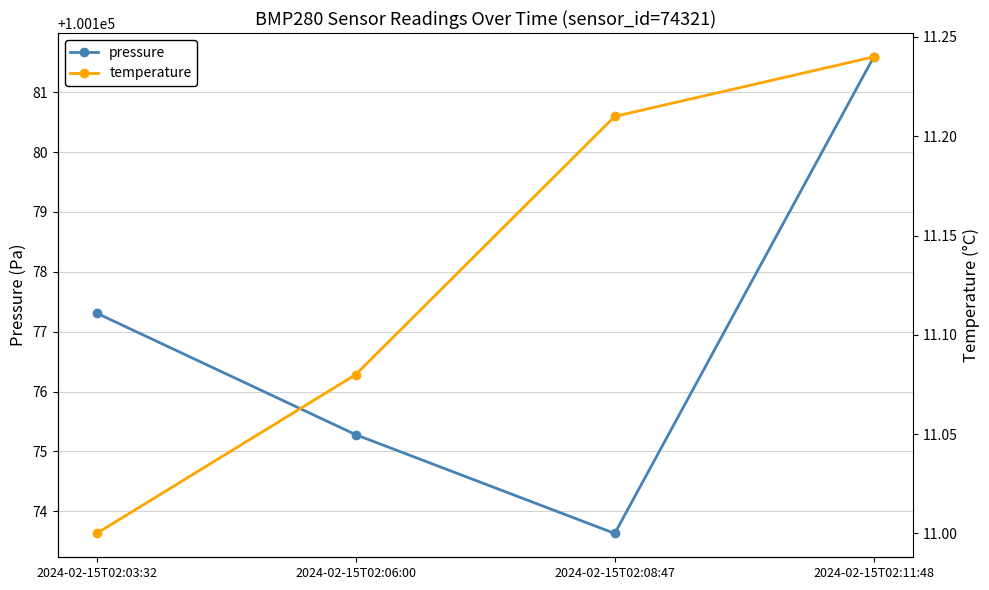

True or false: temperature and pressure cross at least once.

False